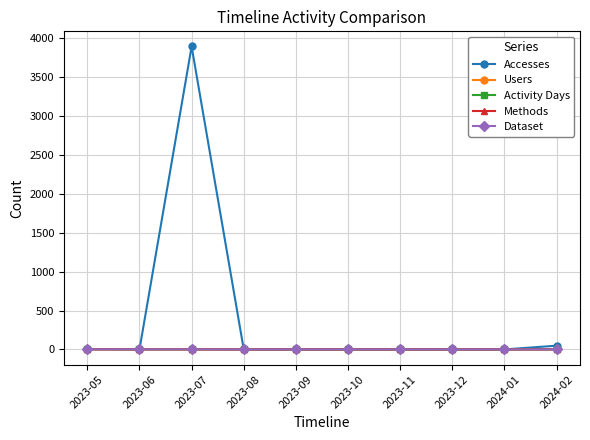

What is the sum of the Users values at 2023-08 and 2023-07?

1